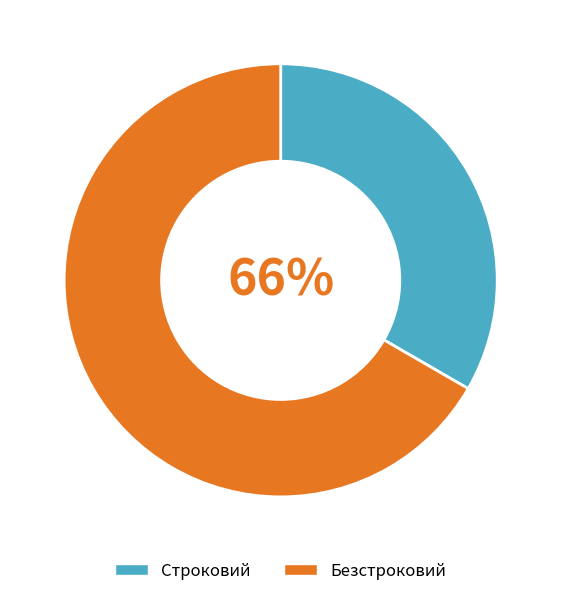

Rank the categories by value from highest to lowest.

Безстроковий, Строковий